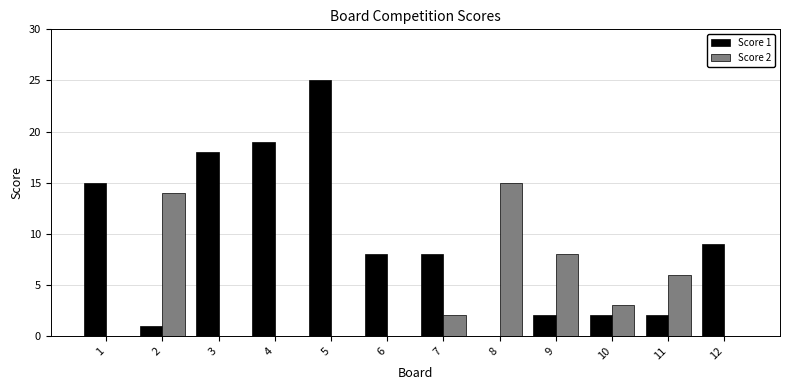

True or false: Score 2 has a value of 1 at 7.

False